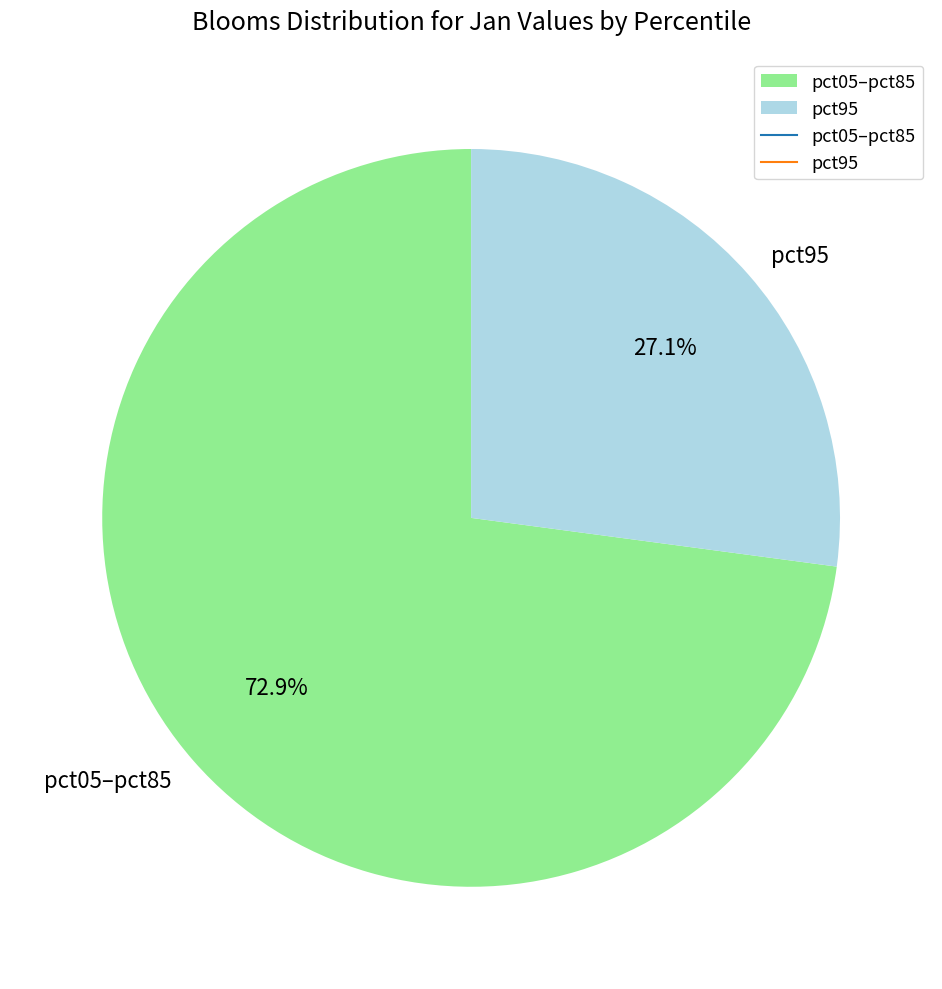

Which category has the smallest portion of the pie?

pct95